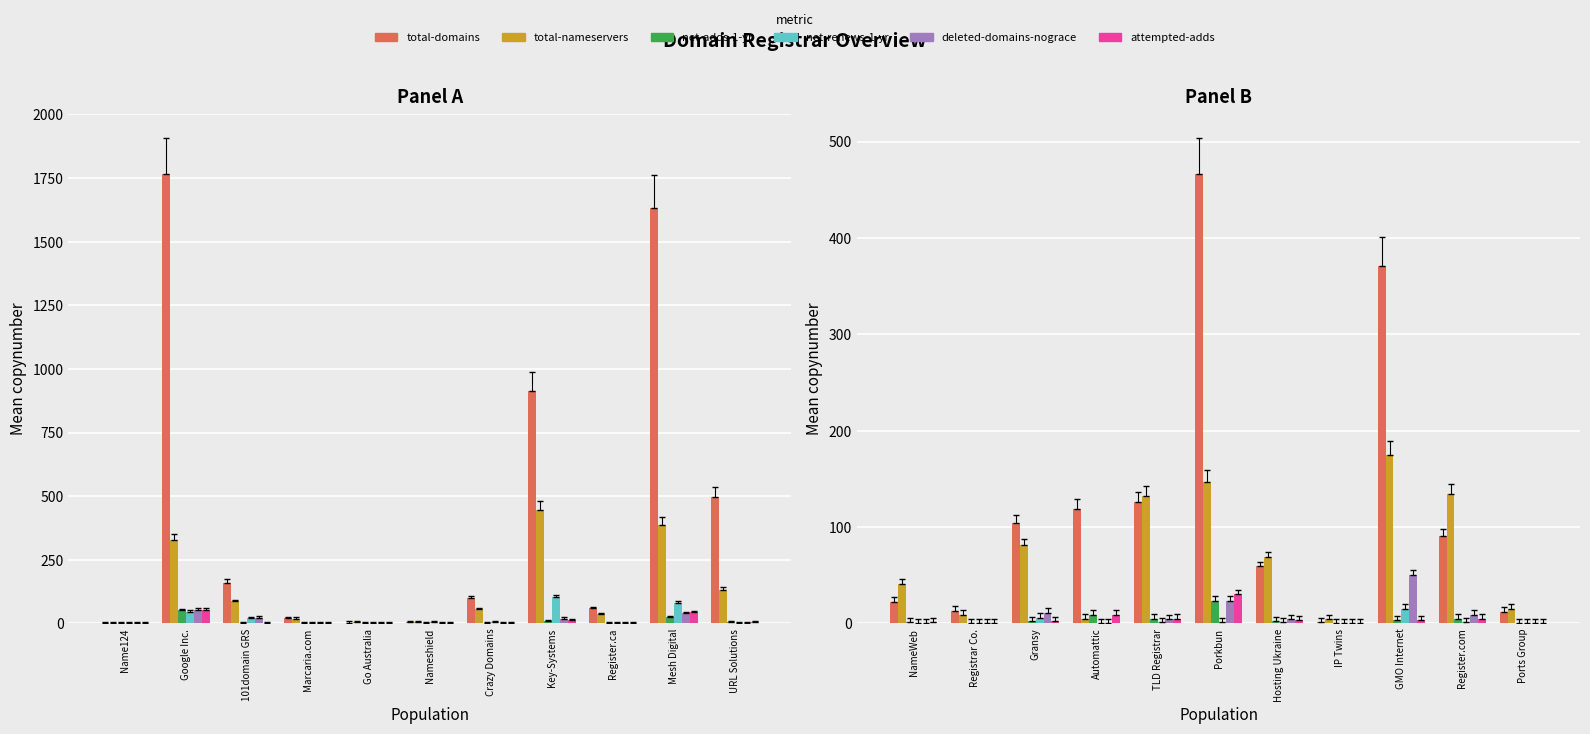

How many values in the deleted-domains-nograce series exceed 4?

4